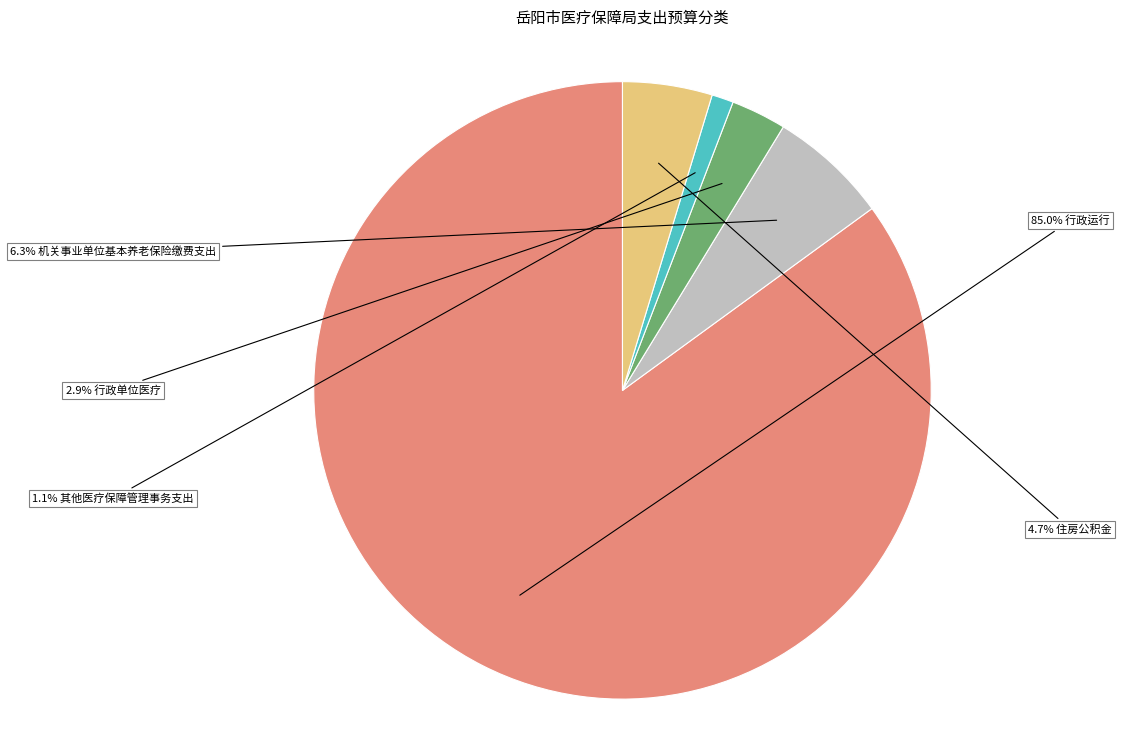

Is there a majority slice in this chart?

Yes